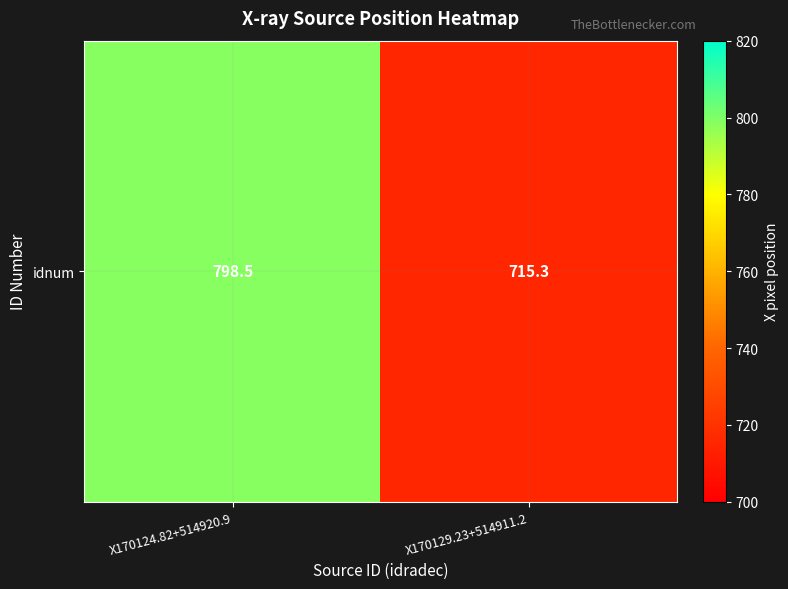

What is the sum of the values at X170124.82+514920.9 and X170129.23+514911.2?

1513.8